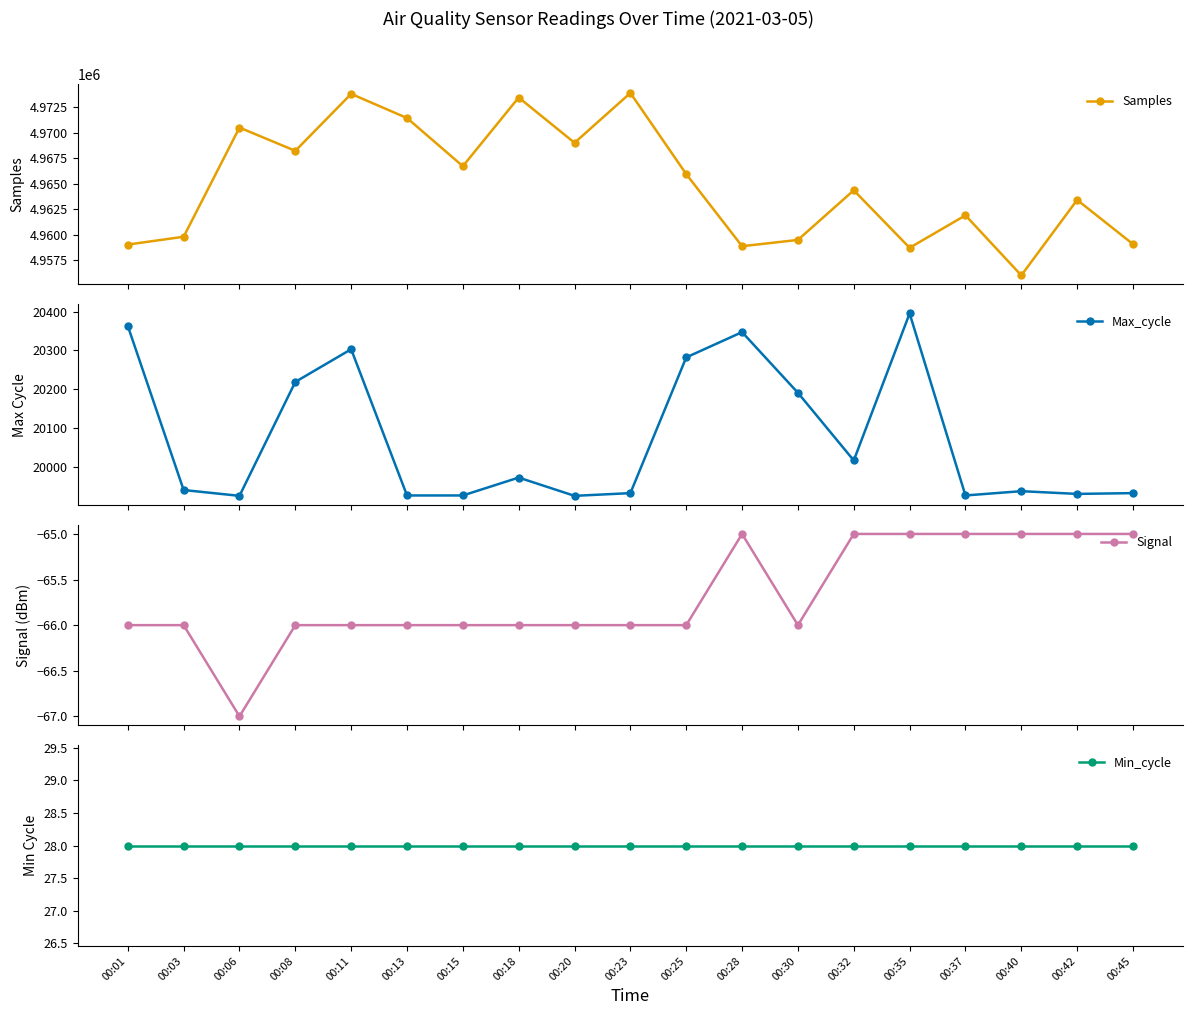

Count the number of data series in this chart.

4